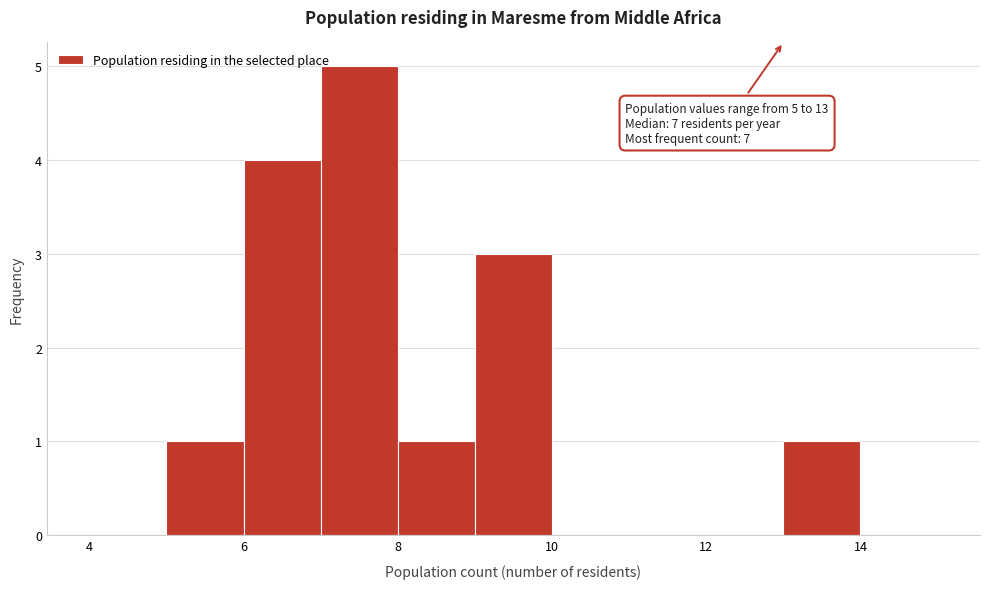

Which range on the x-axis has the tallest bar?

7 to 8